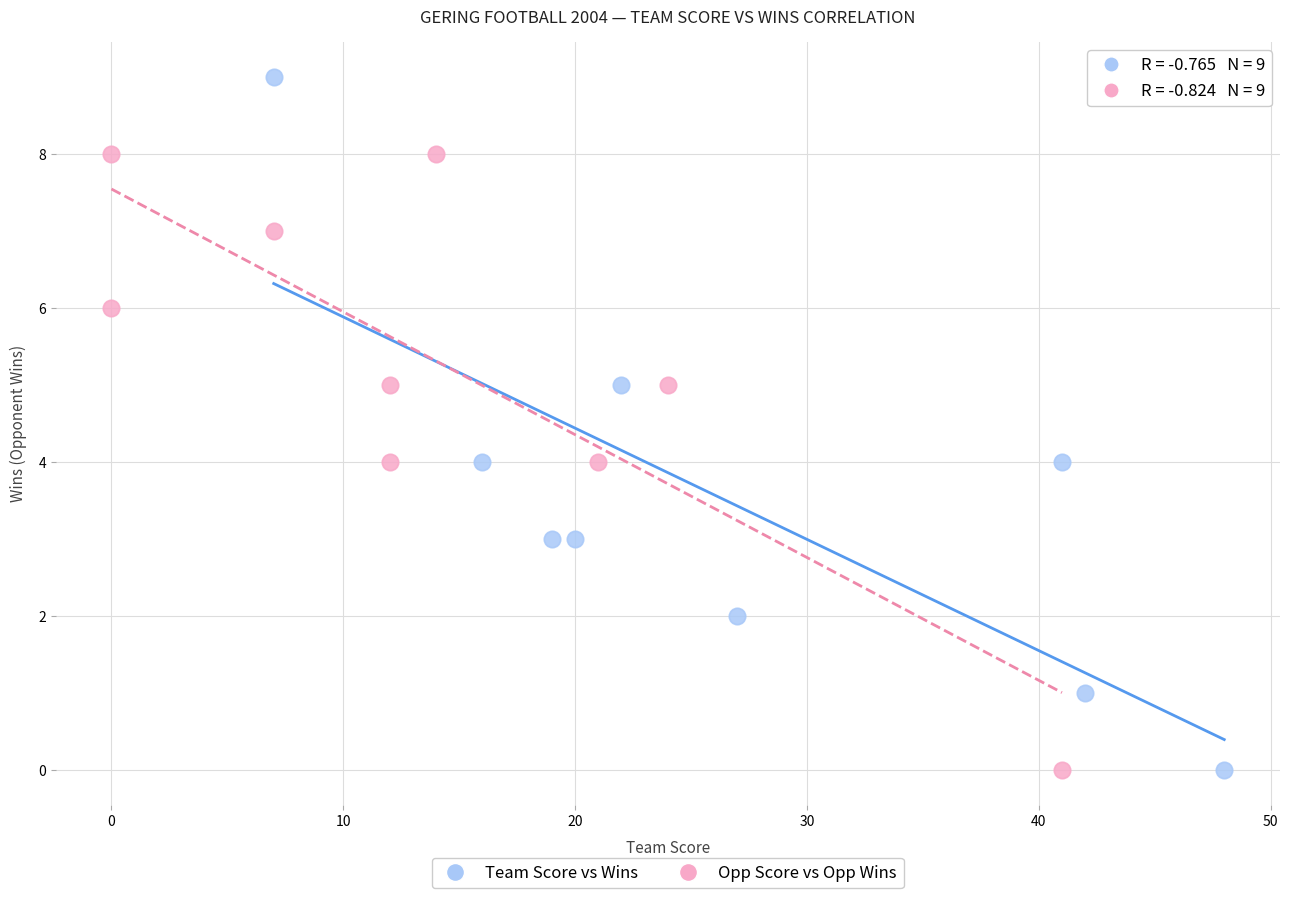

Which series reaches the maximum Y coordinate?

Team Score vs Wins